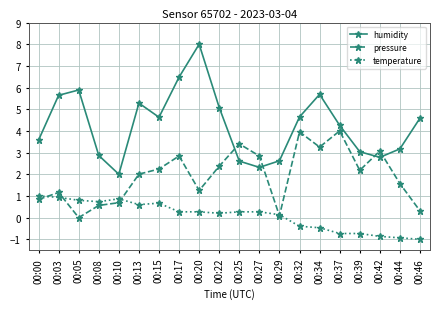

True or false: humidity and temperature cross at least once.

False